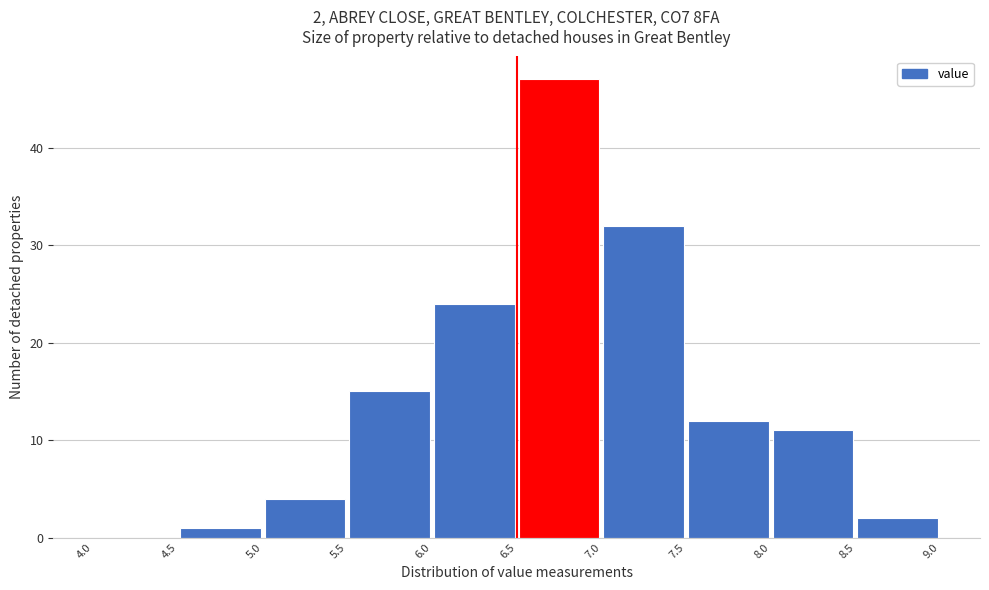

Over which range of the x-axis is the bar tallest?

6.5 to 7.0